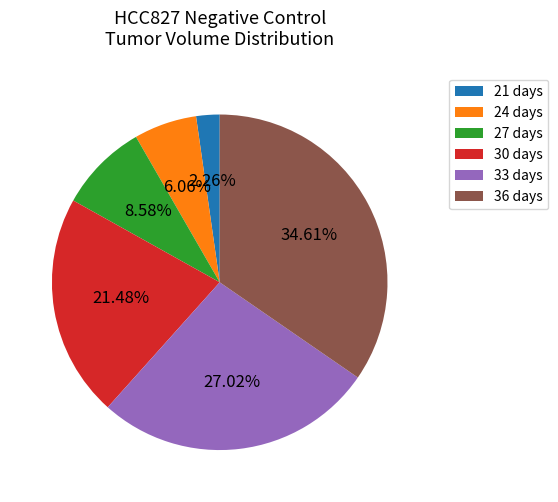

Which has a higher value, 21 days or 36 days?

36 days